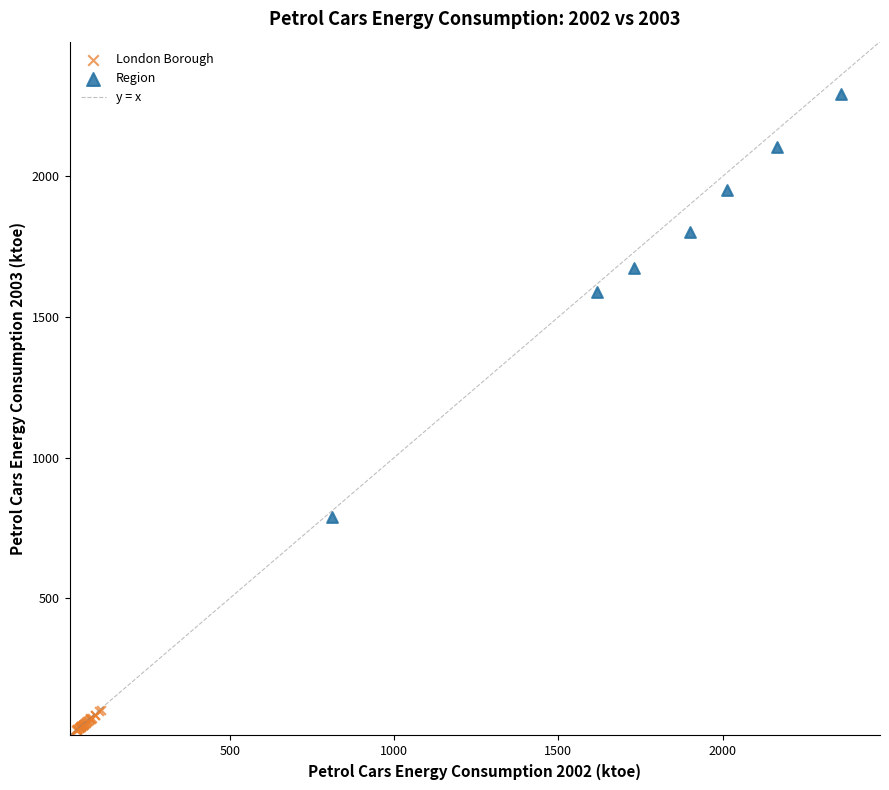

Which series has the widest spread of Y values?

Region